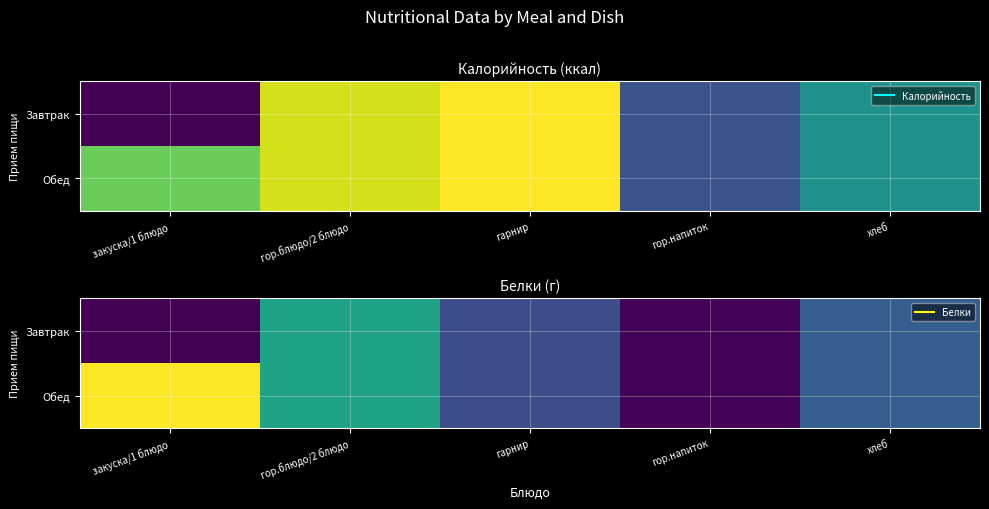

At which category is the sum across all series the highest?

гор.блюдо/2 блюдо